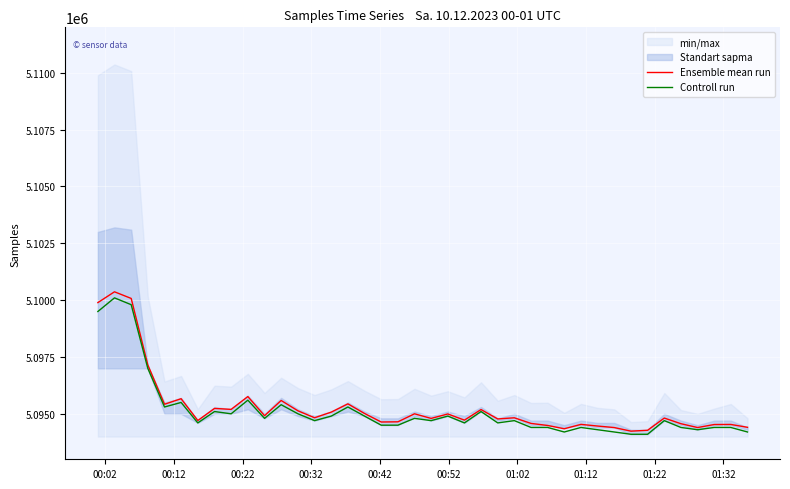

What is the minimum value for Controll run?

5094100